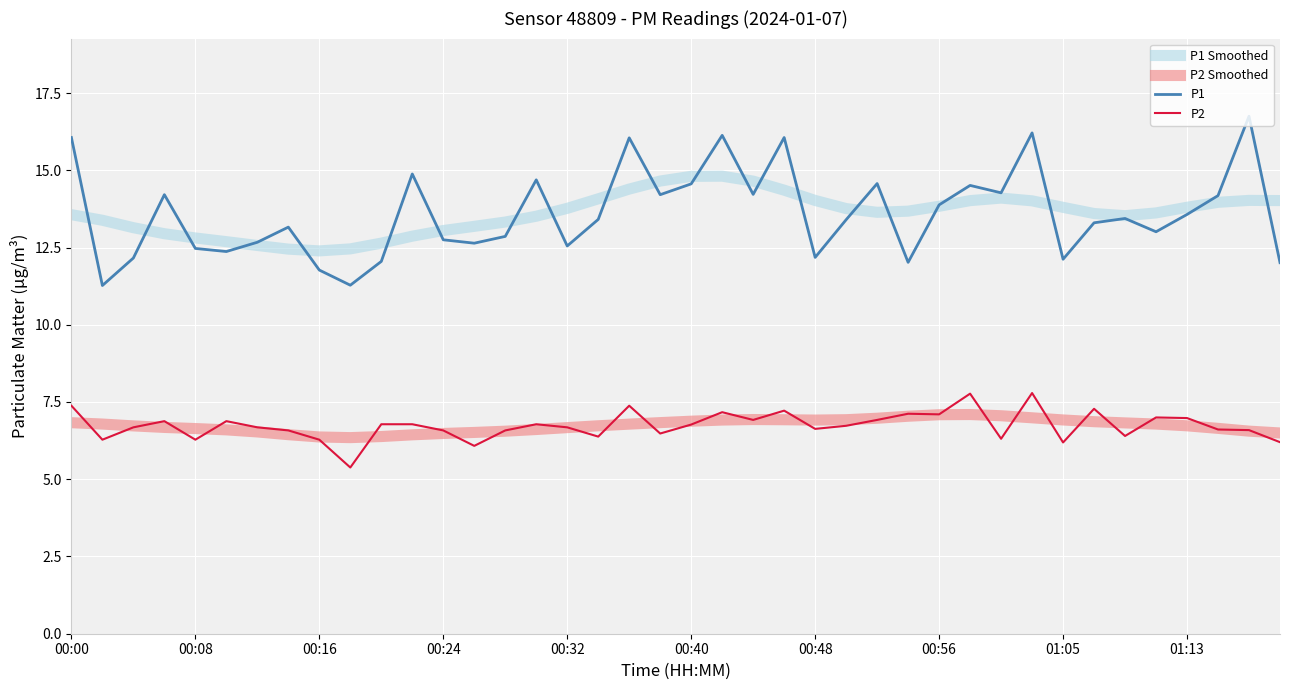

Which series has the largest range (max minus min)?

P1